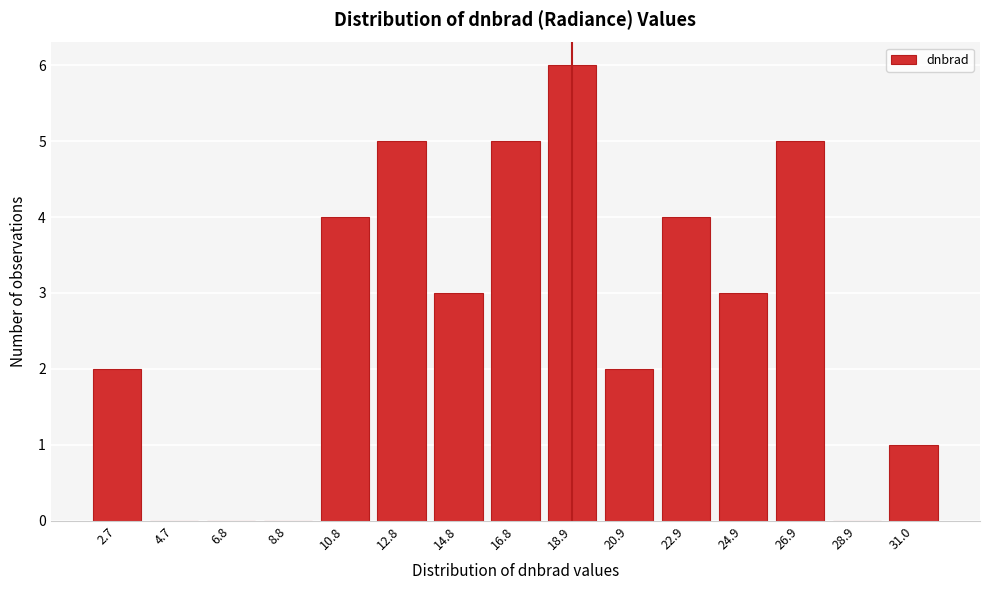

Reading right to left, transcribe all the data shown in this chart.

31.0=1	28.9=0	26.9=5	24.9=3	22.9=4	20.9=2	18.9=6	16.8=5	14.8=3	12.8=5	10.8=4	8.8=0	6.8=0	4.7=0	2.7=2